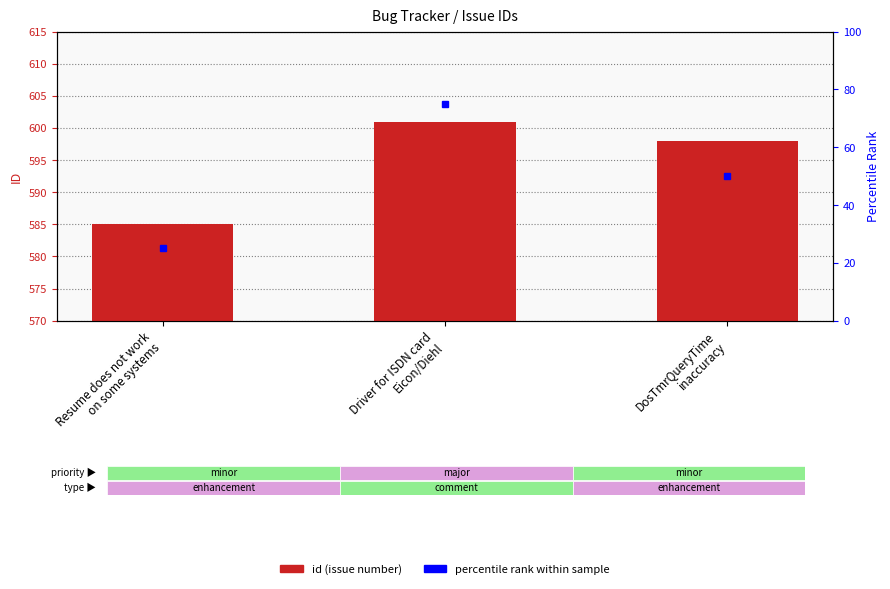

Reading left to right, transcribe all the data shown in this chart.

Resume does not work
on some systems=585	Driver for ISDN card
Eicon/Diehl=601	DosTmrQueryTime
inaccuracy=598